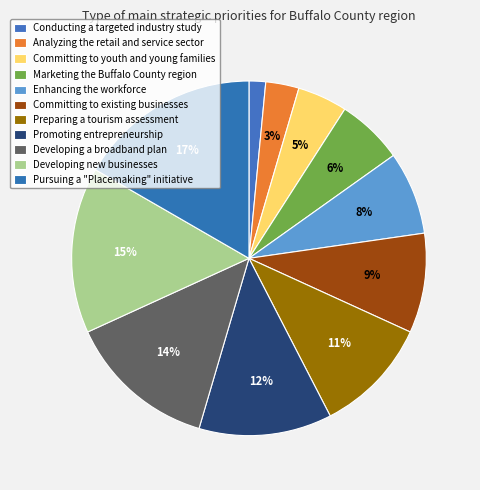

How many segments does this pie chart have?

11